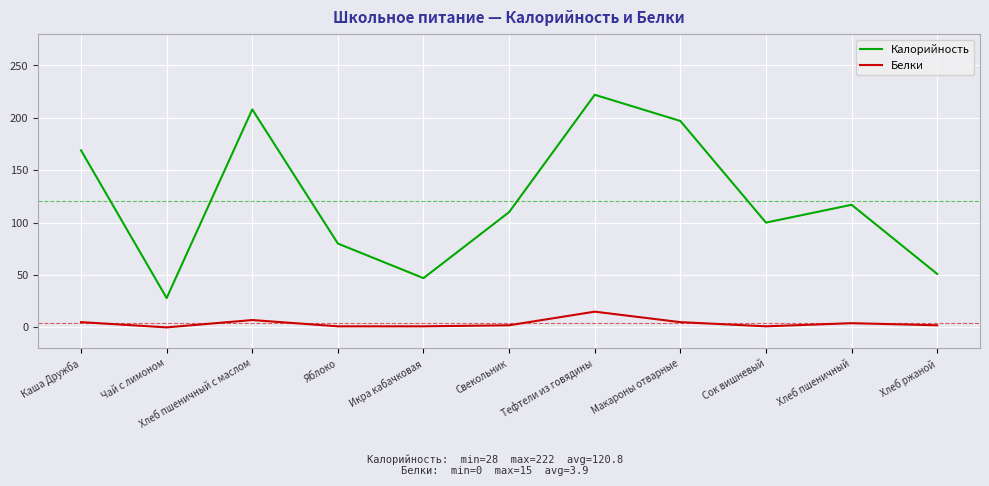

Which category has the highest value in the Белки series?

Тефтели из говядины